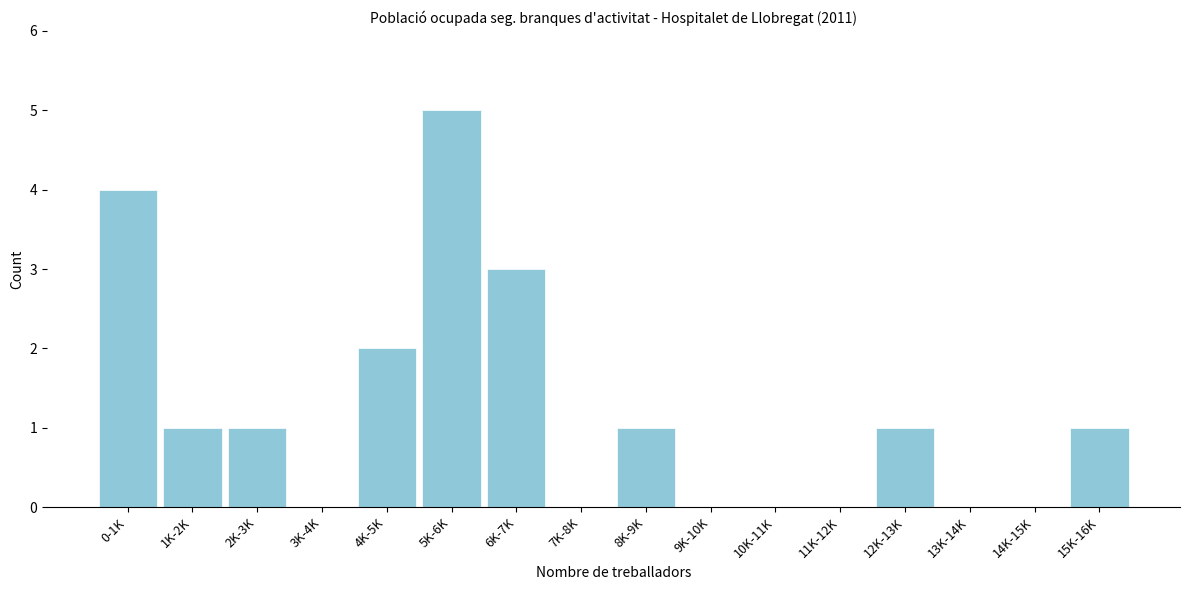

Reading right to left, transcribe all the data shown in this chart.

15K-16K=1	14K-15K=0	13K-14K=0	12K-13K=1	11K-12K=0	10K-11K=0	9K-10K=0	8K-9K=1	7K-8K=0	6K-7K=3	5K-6K=5	4K-5K=2	3K-4K=0	2K-3K=1	1K-2K=1	0-1K=4